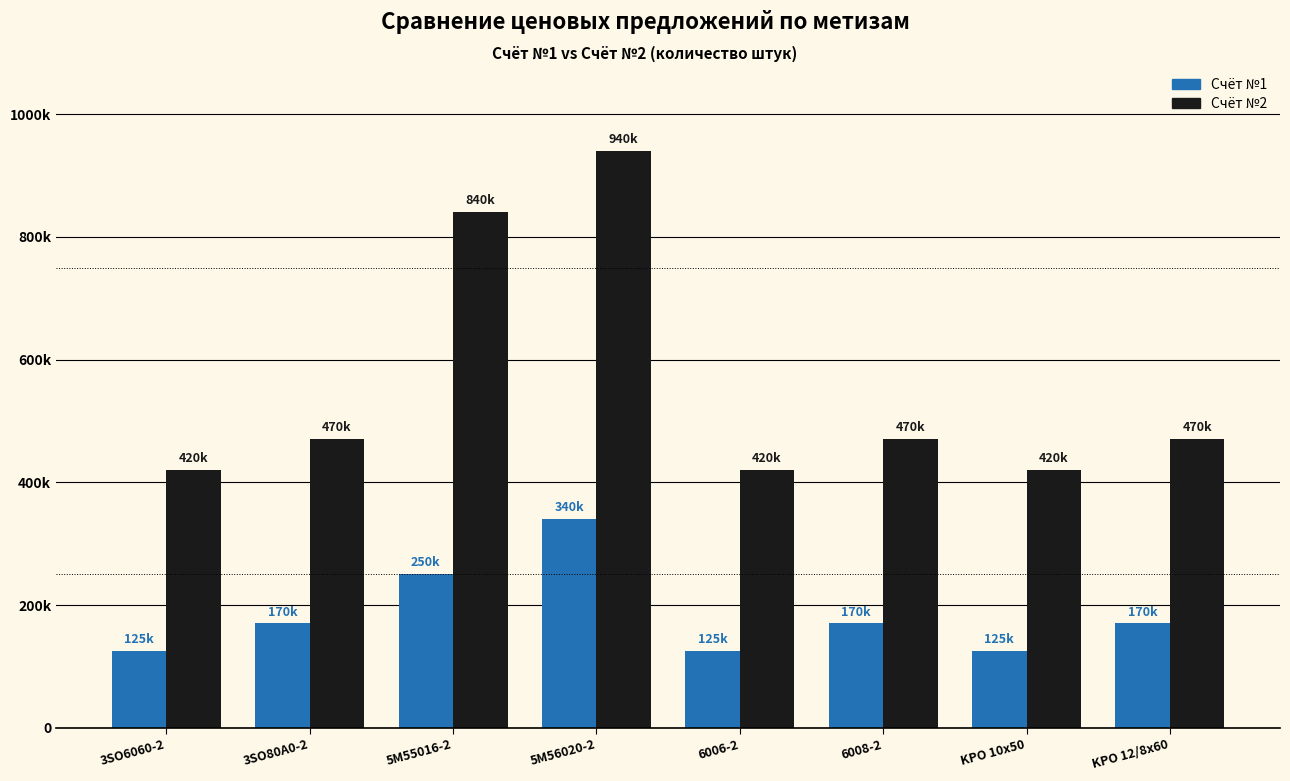

List the series in order of their overall mean, lowest first.

Счёт №1, Счёт №2